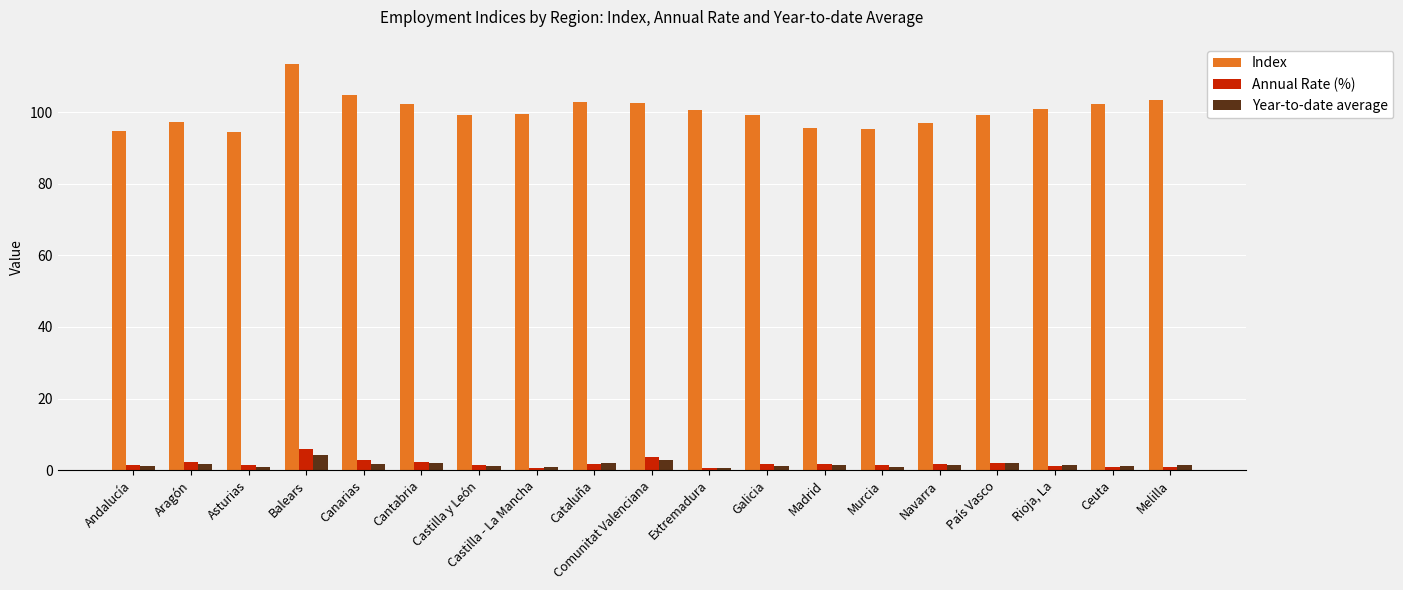

What position from the right is Castilla y León?

13